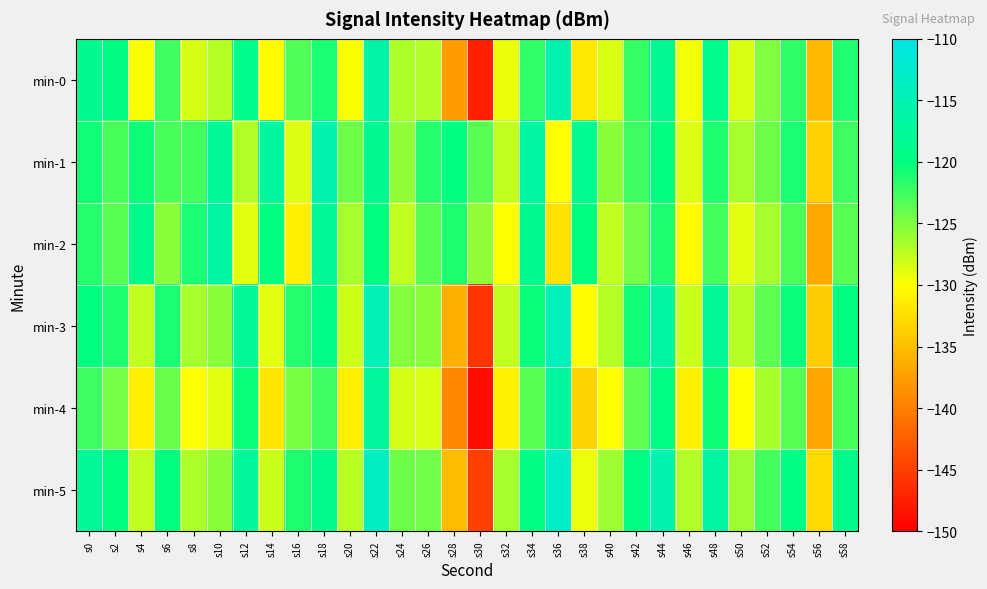

What is the maximum value shown in the chart?

-113.2